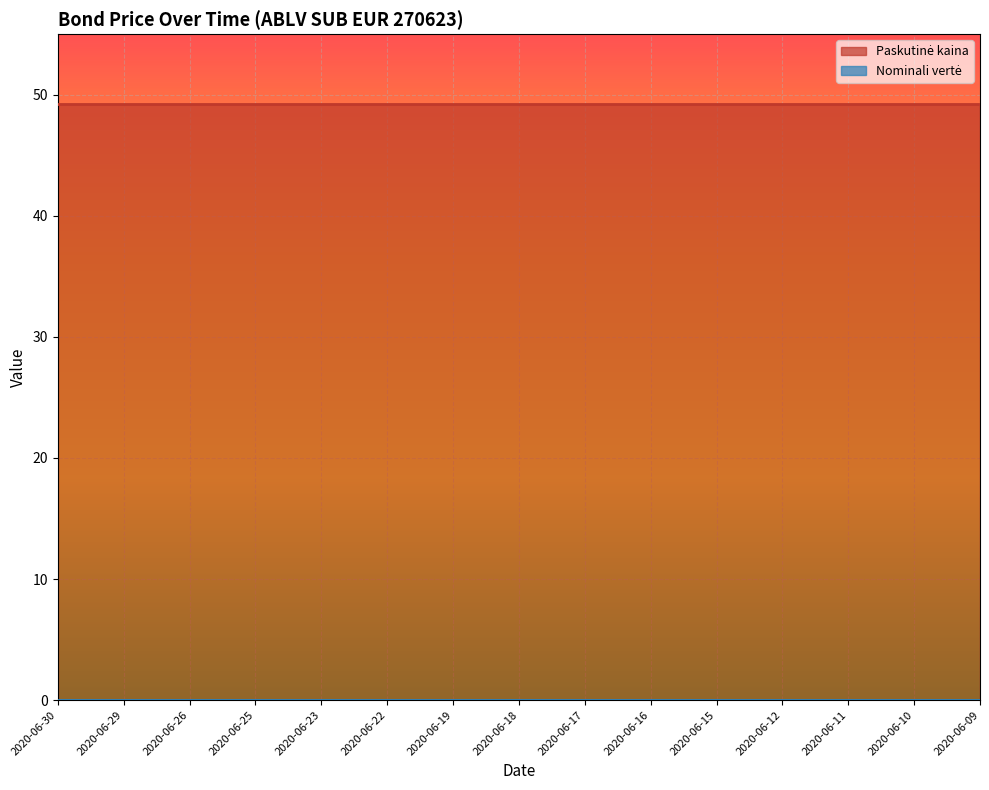

Reading right to left, what are all the values shown in this chart?

Paskutinė kaina: 2020-06-09=49.2	2020-06-10=49.2	2020-06-11=49.2	2020-06-12=49.2	2020-06-15=49.2	2020-06-16=49.2	2020-06-17=49.2	2020-06-18=49.2	2020-06-19=49.2	2020-06-22=49.2	2020-06-23=49.2	2020-06-25=49.2	2020-06-26=49.2	2020-06-29=49.2	2020-06-30=49.2
Nominali vertė: 2020-06-09=0.0	2020-06-10=0.0	2020-06-11=0.0	2020-06-12=0.0	2020-06-15=0.0	2020-06-16=0.0	2020-06-17=0.0	2020-06-18=0.0	2020-06-19=0.0	2020-06-22=0.0	2020-06-23=0.0	2020-06-25=0.0	2020-06-26=0.0	2020-06-29=0.0	2020-06-30=0.0